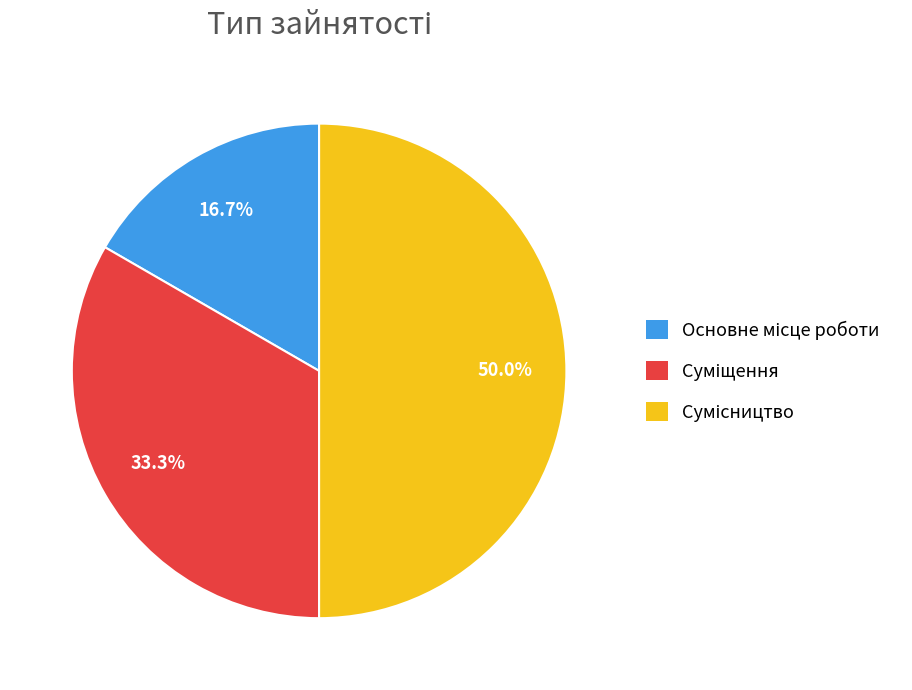

What percentage is the Основне місце роботи slice, to the nearest percent?

17%